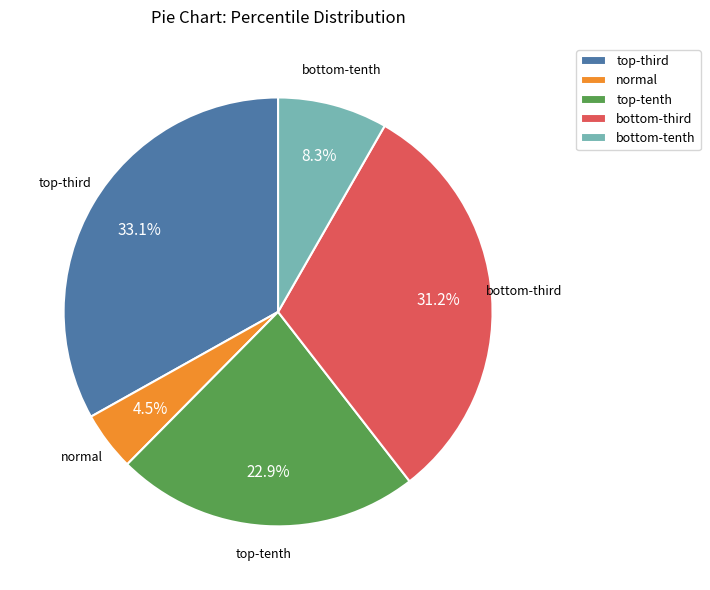

What is the largest slice in the pie chart?

top-third